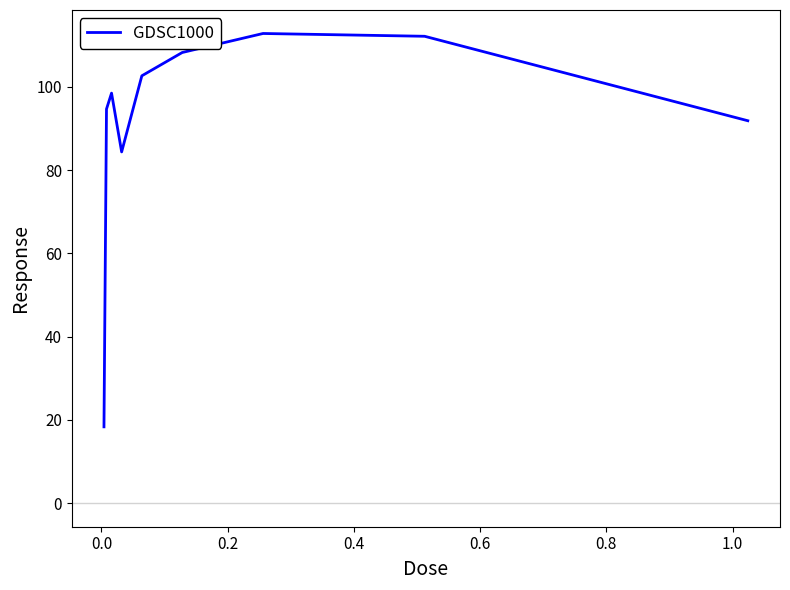

Reading left to right, extract all data points from this chart.

18.4	94.7	98.5	84.4	102.7	108.3	112.8	112.2	91.9